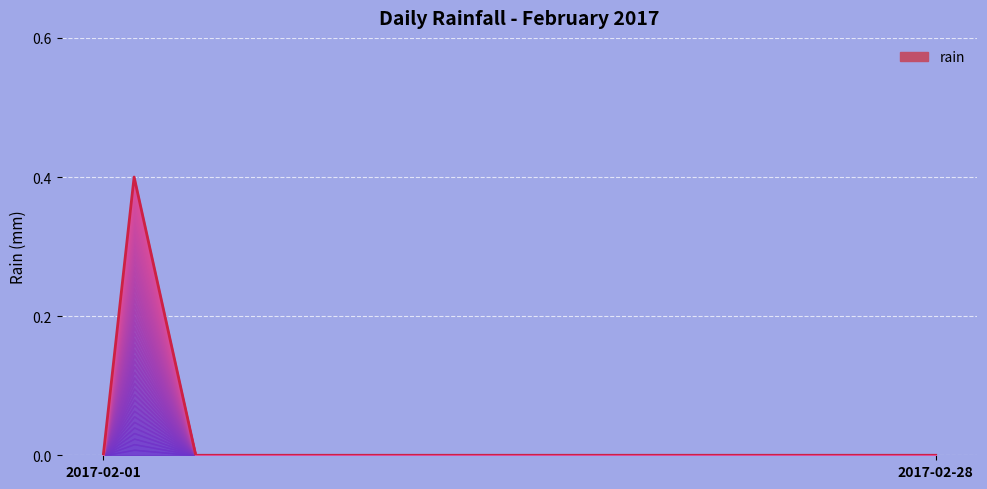

How many lines are shown in the chart?

1